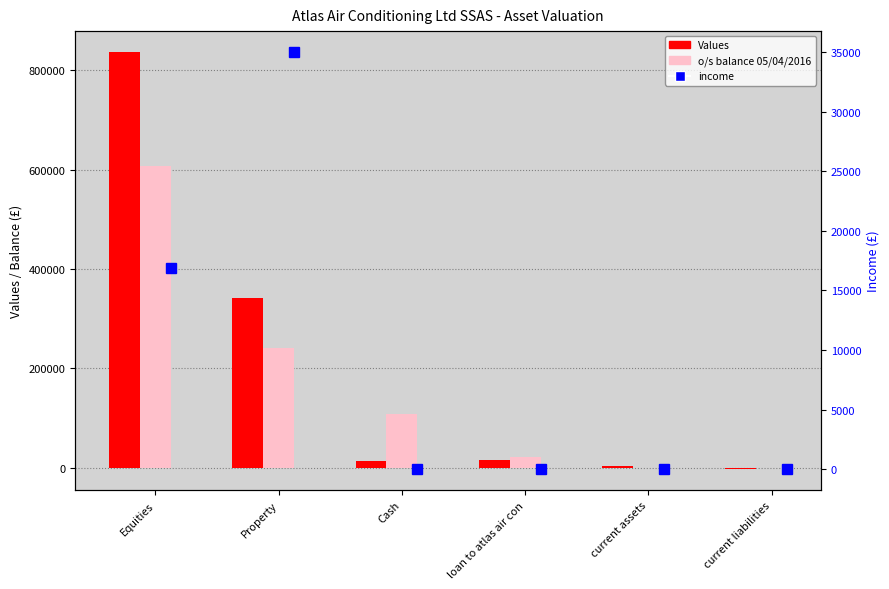

List the series in order of their overall mean, lowest first.

income, o/s balance 05/04/2016, Values